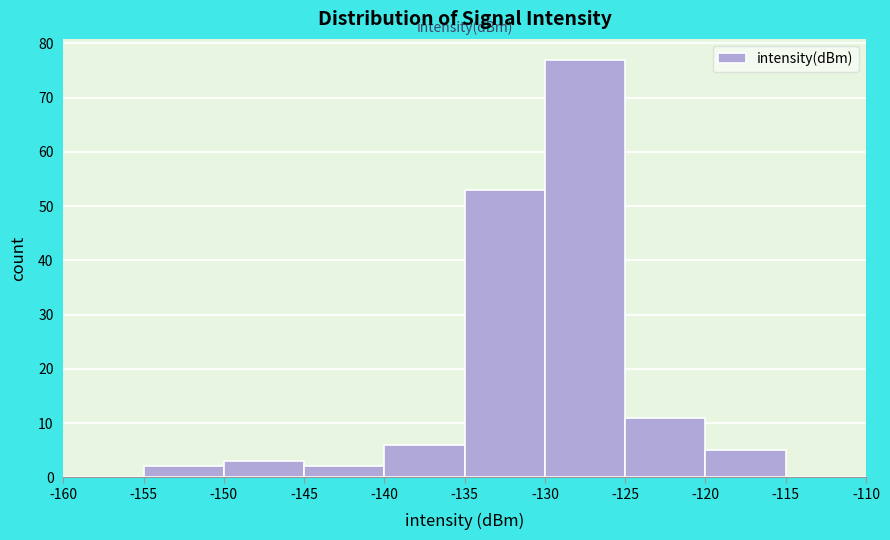

Reading left to right, list every bar in this chart as the range it spans on the x-axis followed by its height. The values are not printed on the chart, so give them approximately, as read against the axis.

-160 to -155: 0
-155 to -150: 2
-150 to -145: 3
-145 to -140: 2
-140 to -135: 6
-135 to -130: 53
-130 to -125: 77
-125 to -120: 11
-120 to -115: 5
-115 to -110: 0